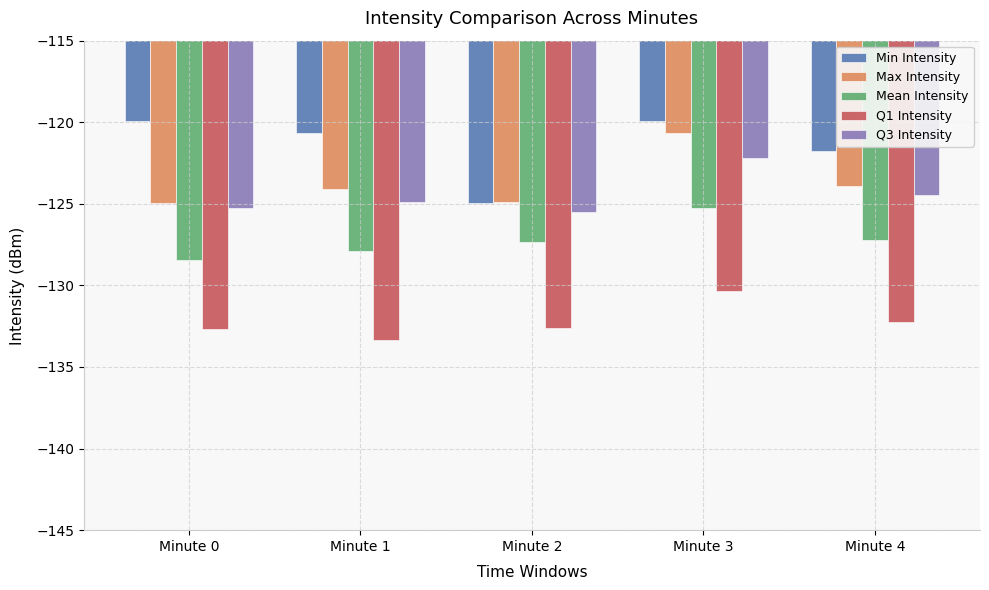

The Mean Intensity series shows -128.5 at Minute 0. True or false?

True